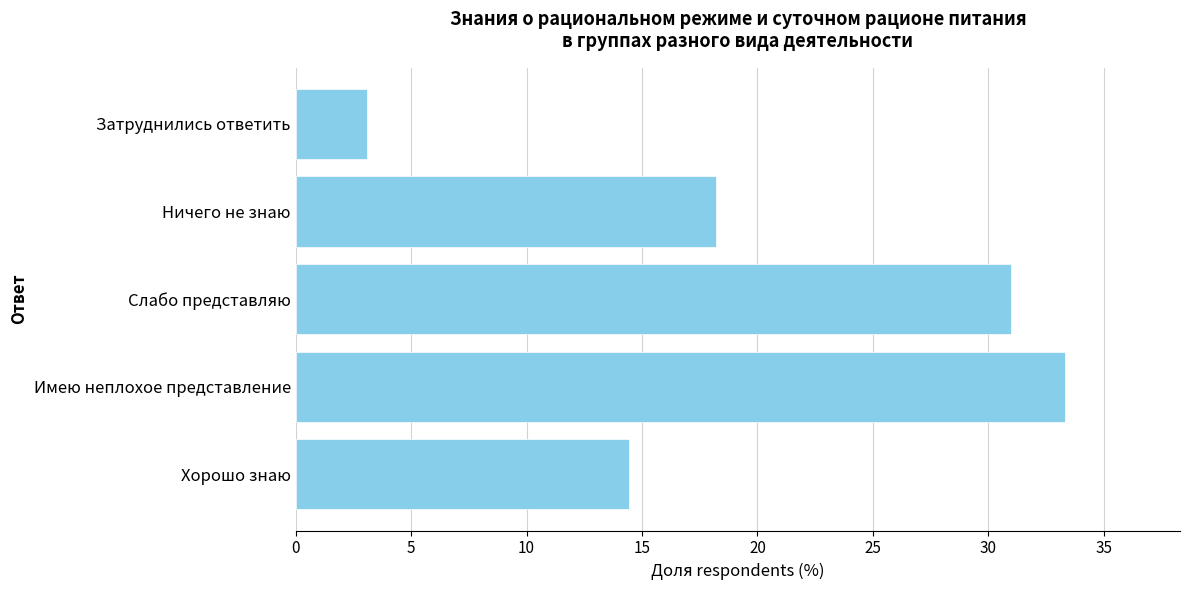

What is the sum of the values at Хорошо знаю and Слабо представляю?

45.4